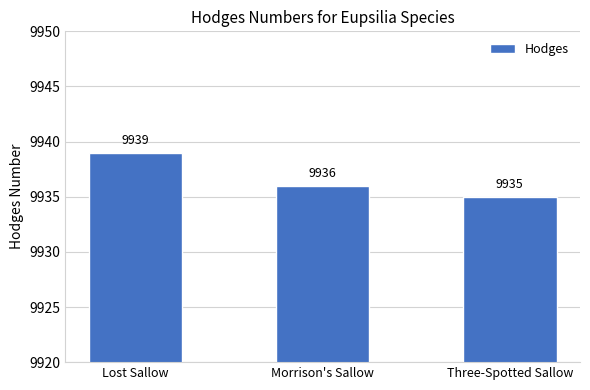

True or false: the data shows 9939 at Lost Sallow.

True